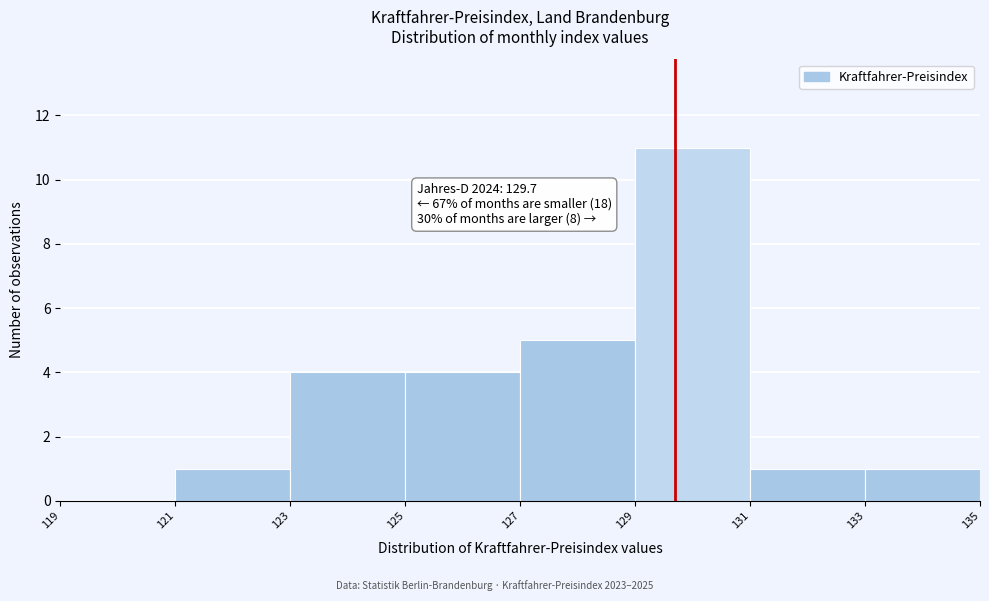

Over which range of the x-axis is the bar tallest?

129 to 131